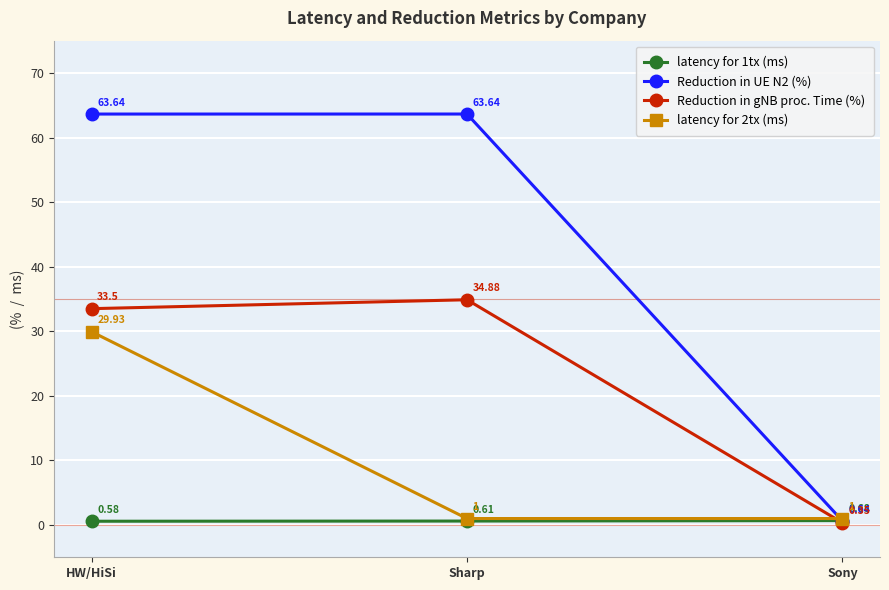

Is this an area chart (filled region under the line)?

No